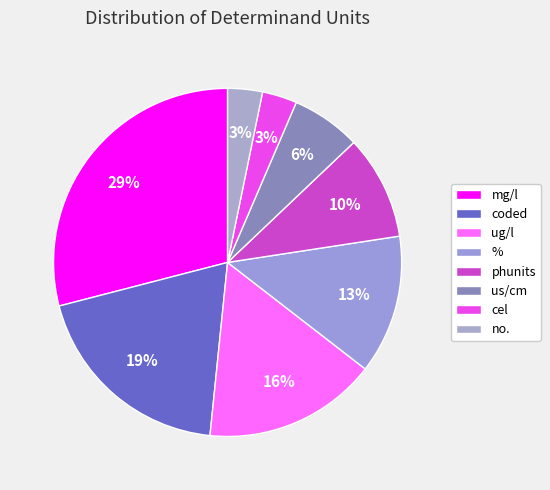

Which slice is the largest?

mg/l